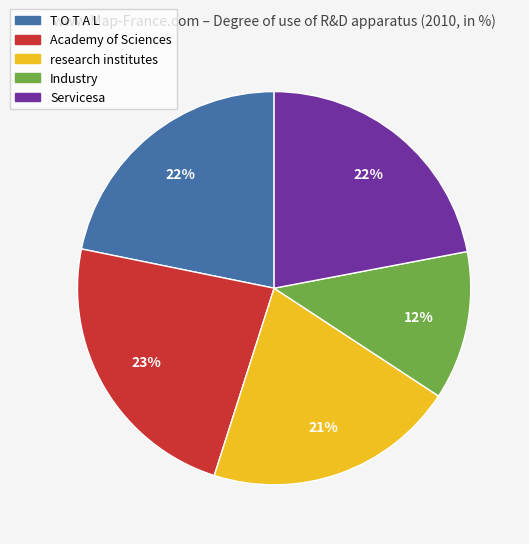

Is there any slice that represents more than half of the pie?

No